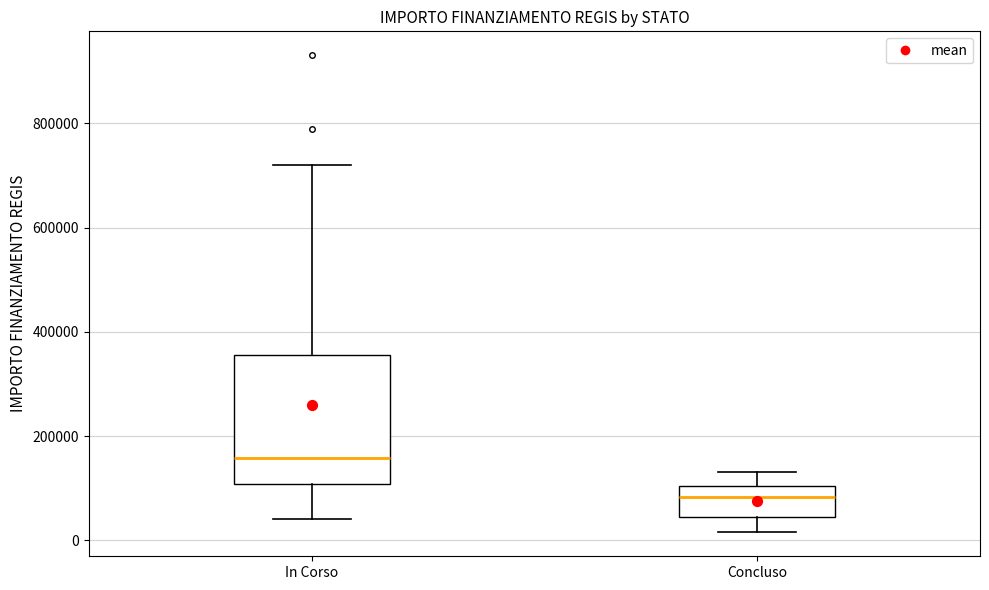

Which box has the lowest median line?

Concluso